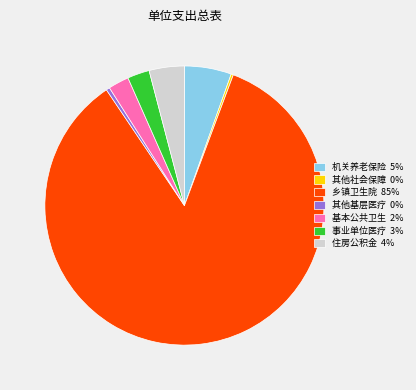

Approximately how many times larger is the value at 机关养老保险 5% compared to 住房公积金 4%?

1.3